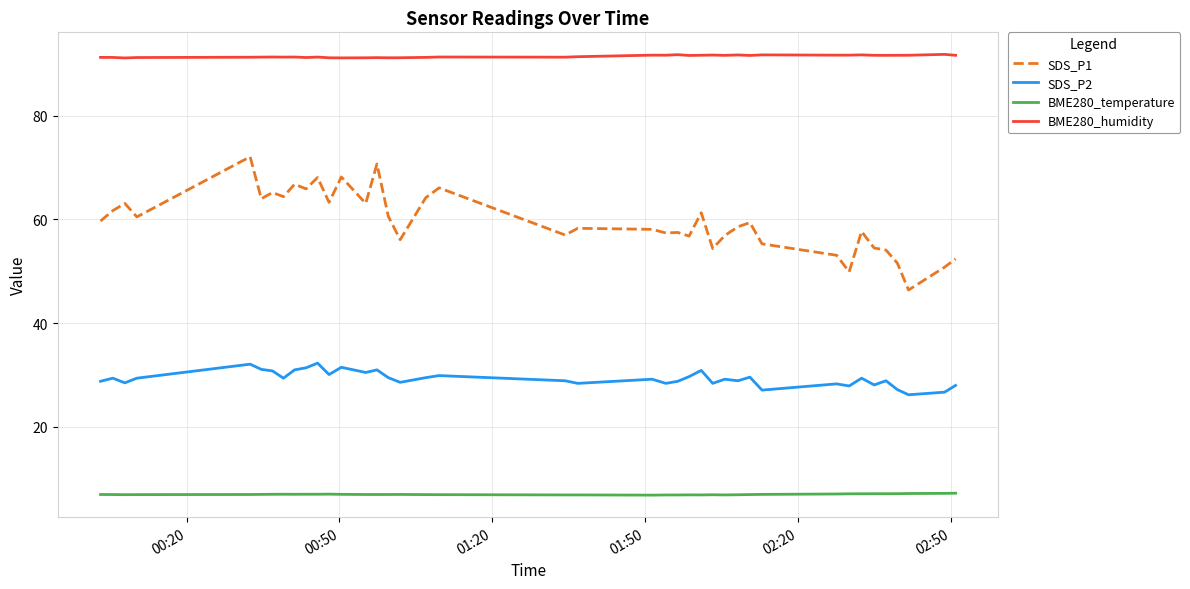

What is the highest value of the SDS_P1 series?

72.1